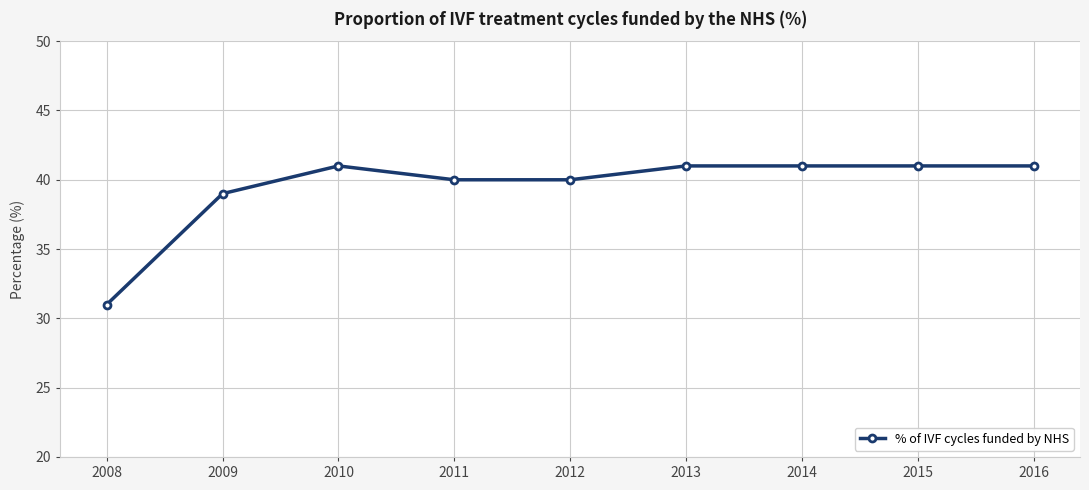

Count the values in the range 40 to 41.

7